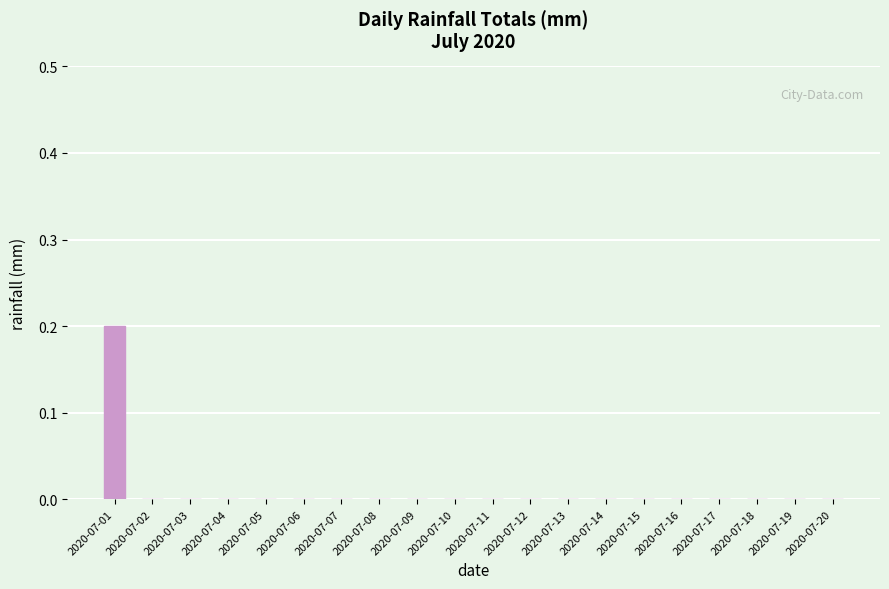

Which label corresponds to the largest value in the chart?

2020-07-01